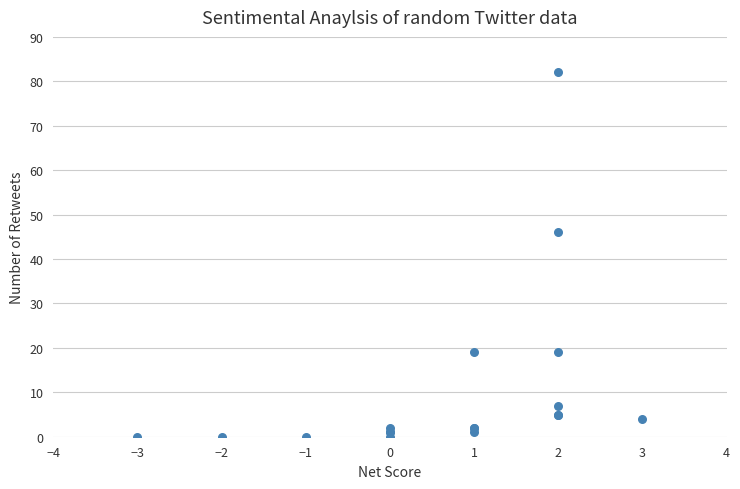

What Y value in the scatter plot is closest to 41?

46